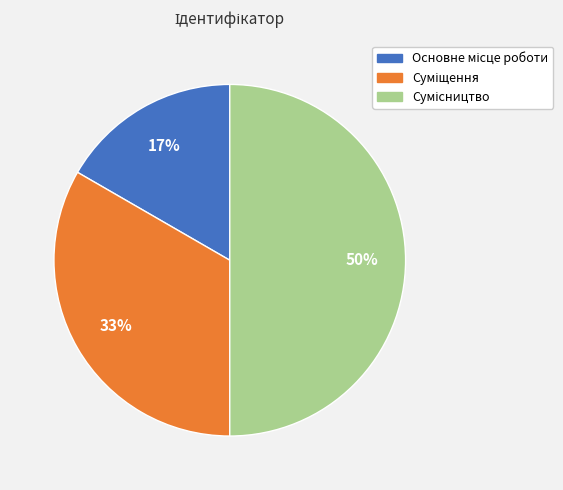

To the nearest percent, what is the difference between the largest and smallest slice percentages?

33%